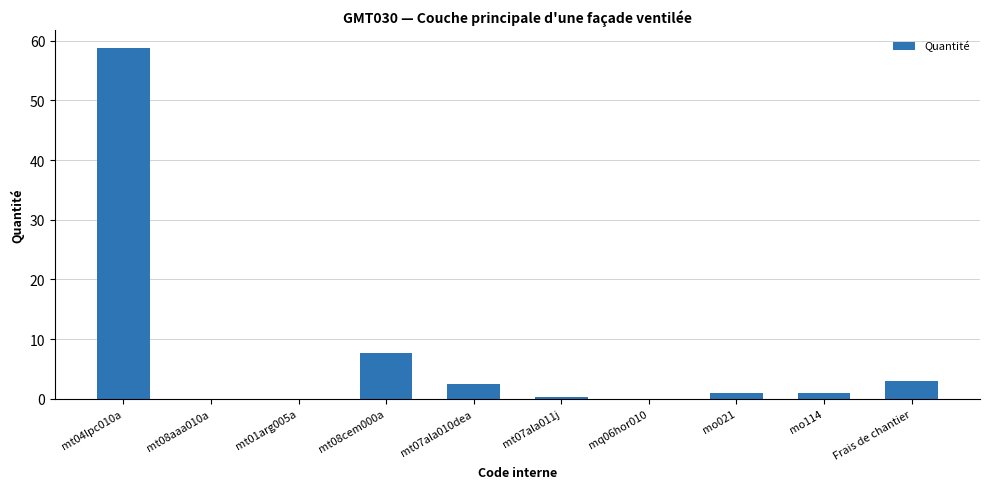

What is the greatest value displayed?

58.8